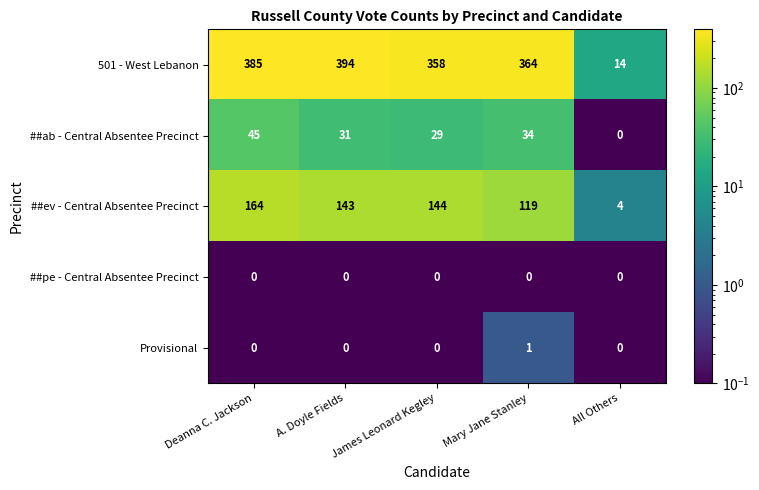

True or false: 501 - West Lebanon has a value of 358 at James Leonard Kegley.

True